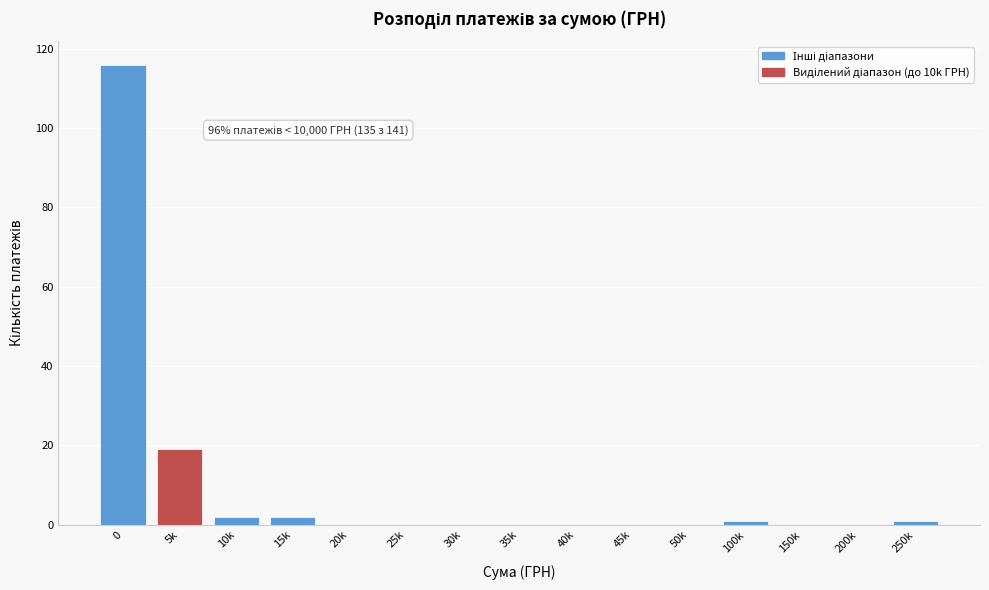

Reading right to left, list all the values displayed in this chart.

250k=1	200k=0	150k=0	100k=1	50k=0	45k=0	40k=0	35k=0	30k=0	25k=0	20k=0	15k=2	10k=2	5k=19	0=116